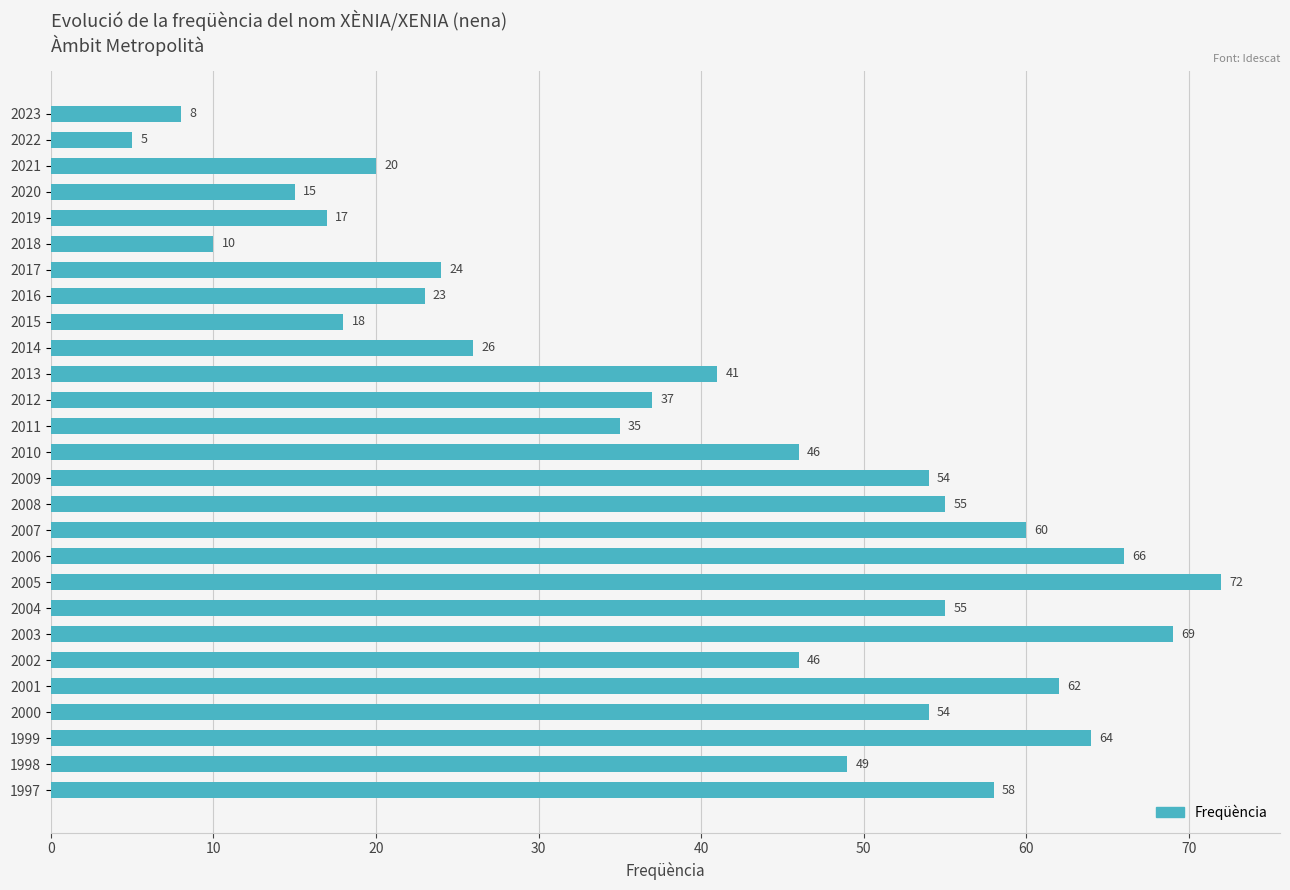

What is the difference between the values at 2008 and 2001?

7